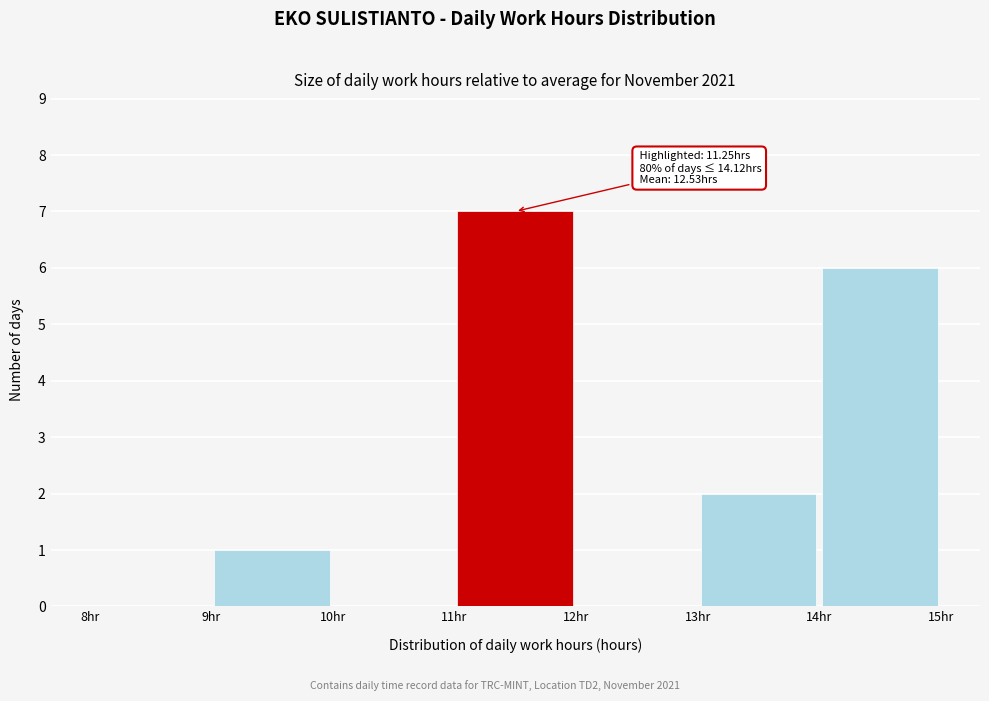

Which range on the x-axis has the tallest bar?

11 to 12